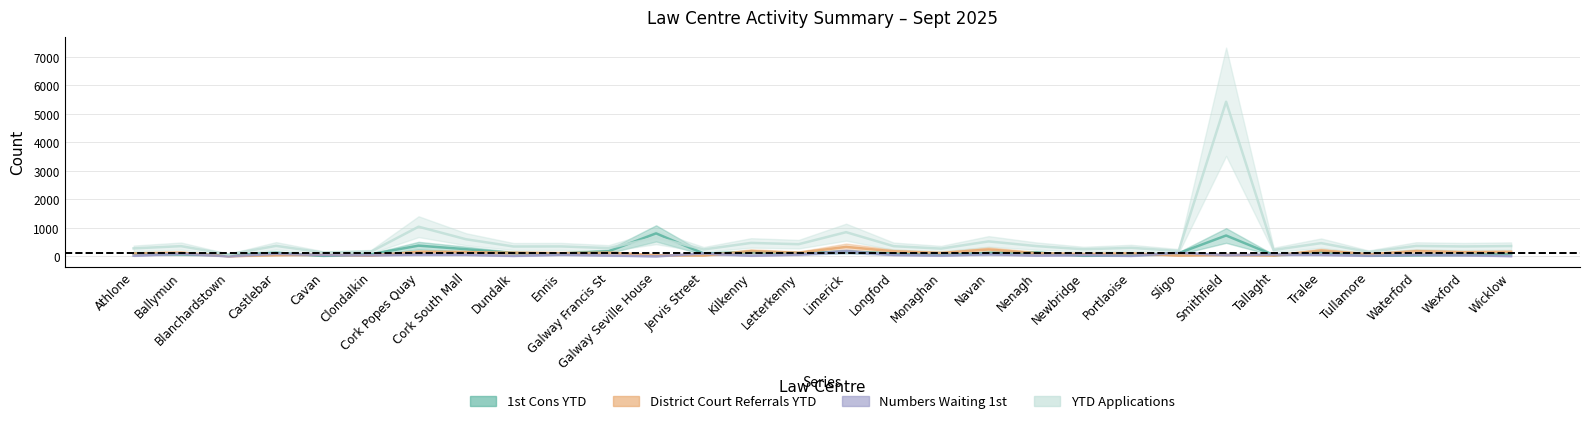

True or false: District Court Referrals YTD and YTD Applications cross at least once.

False